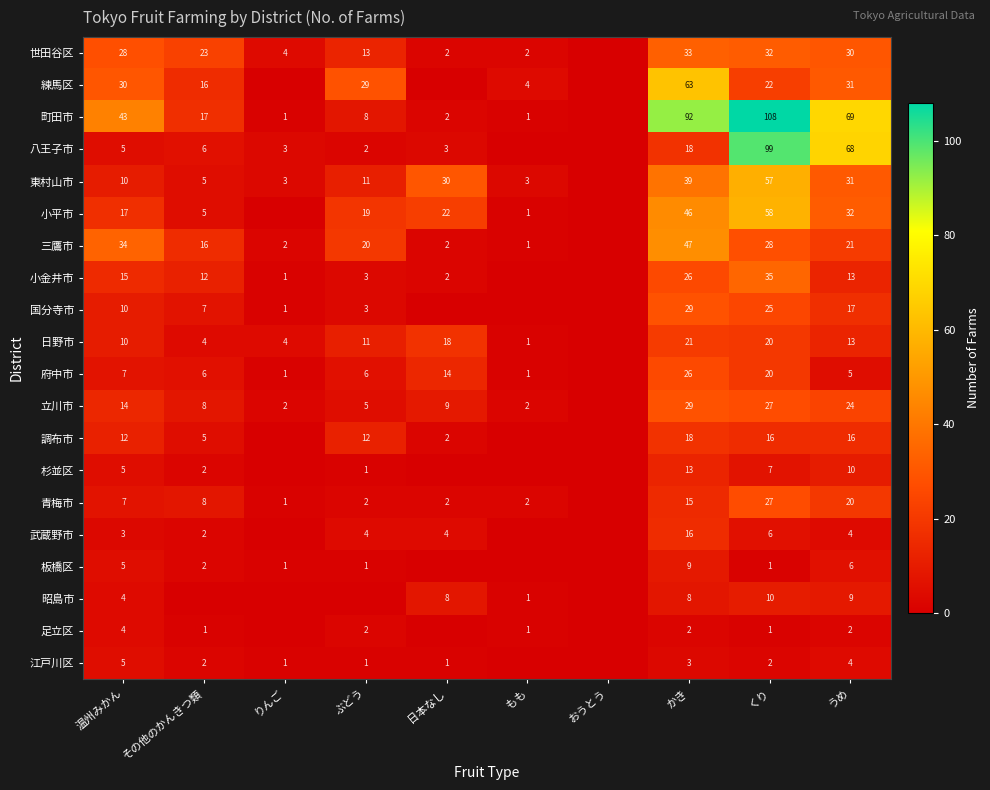

What is the sum of the 足立区 values at その他のかんきつ類 and かき?

3